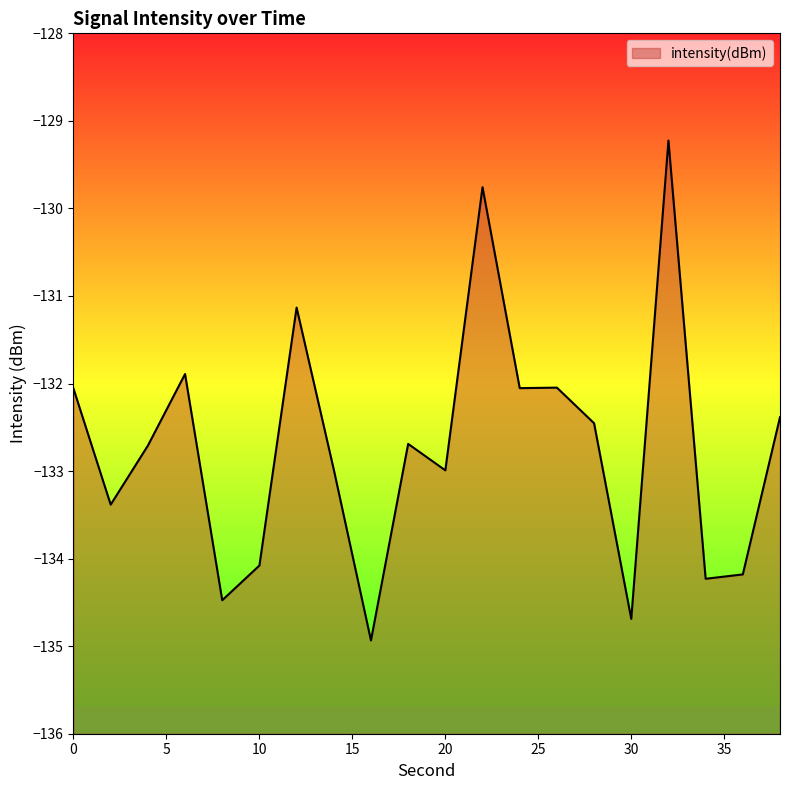

List the labels in order of value, largest first.

32, 22, 12, 6, 26, 24, 0, 38, 28, 18, 4, 14, 20, 2, 10, 36, 34, 8, 30, 16